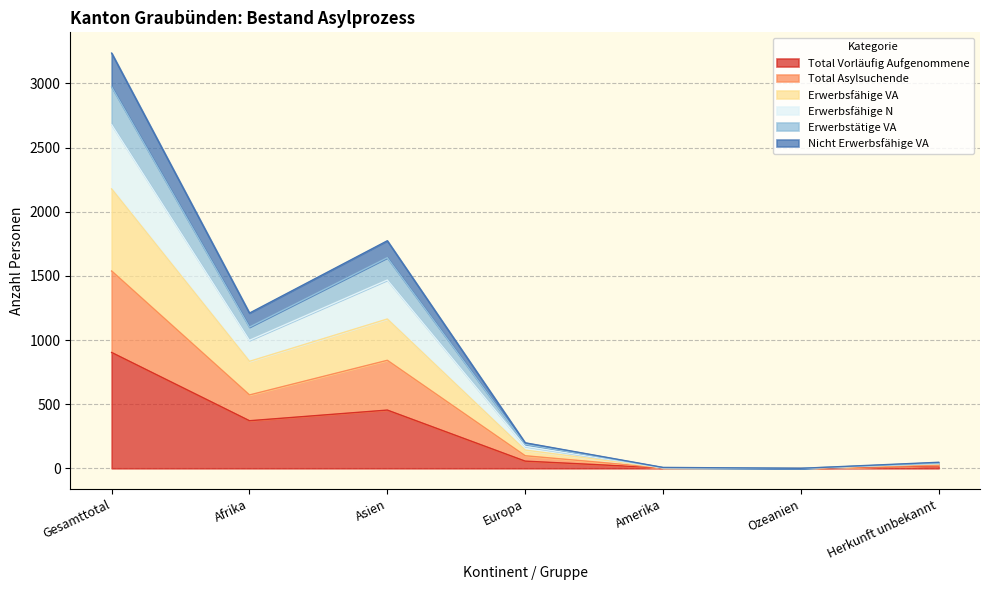

What are all the series names shown in the legend?

Total Vorläufig Aufgenommene, Total Asylsuchende, Erwerbsfähige VA, Erwerbsfähige N, Erwerbstätige VA, Nicht Erwerbsfähige VA